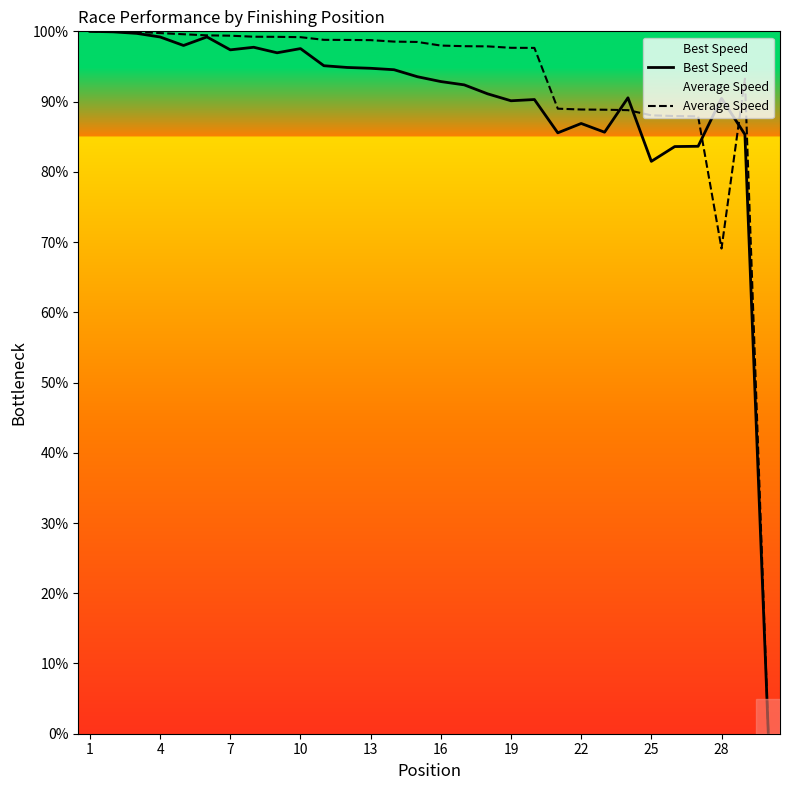

What value does the Average Speed series have at 28?

69.1